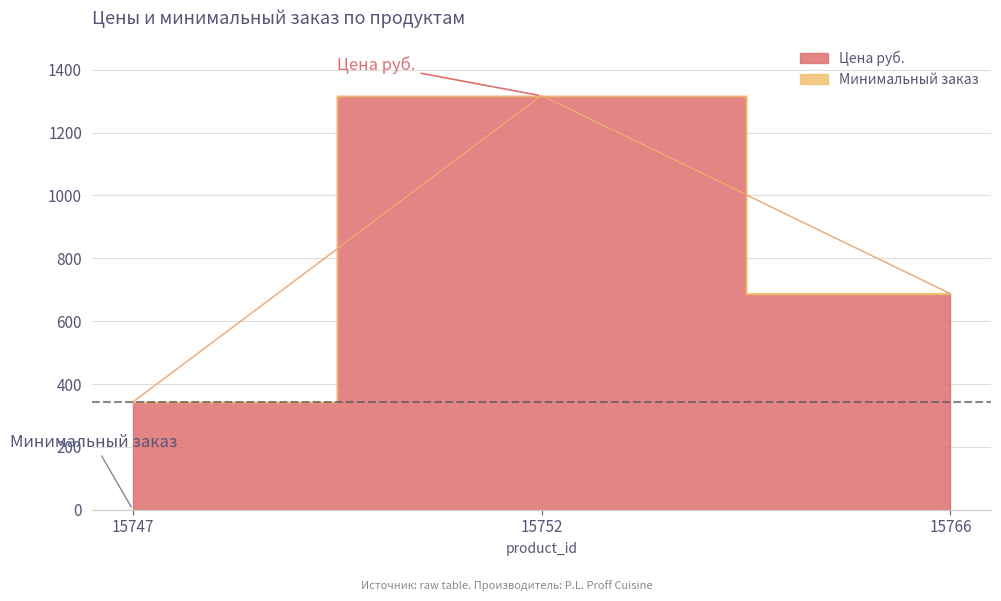

What is the maximum value shown in the chart?

1317